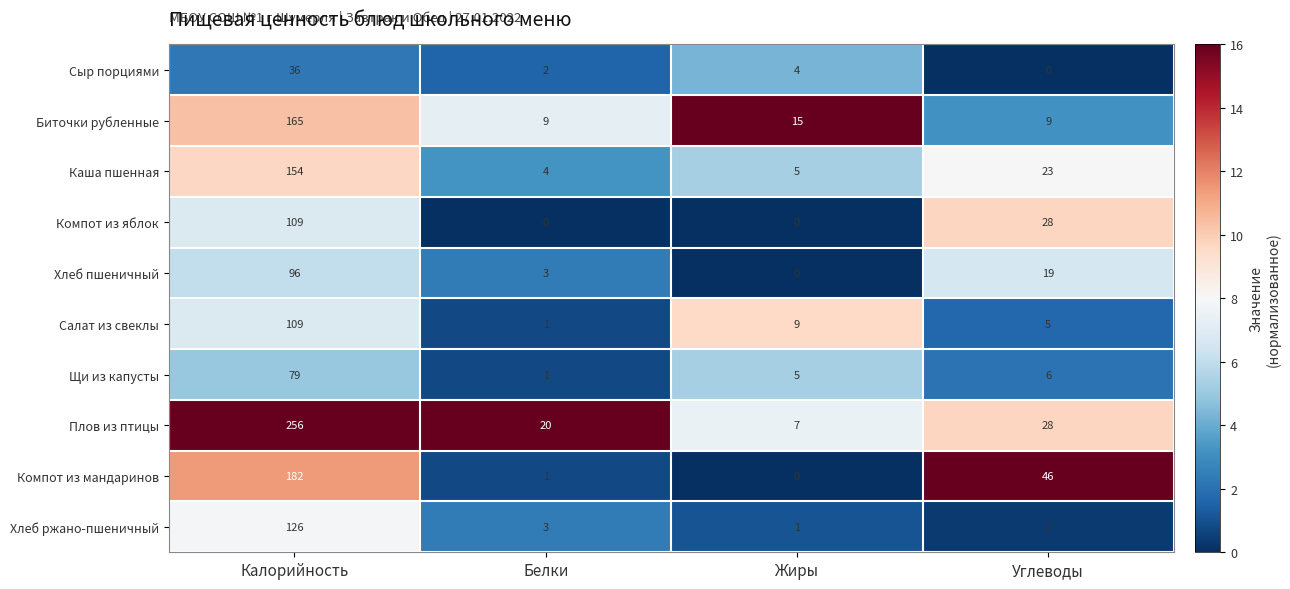

What is the difference between the maximum and second lowest values in the Щи из капусты series?

74